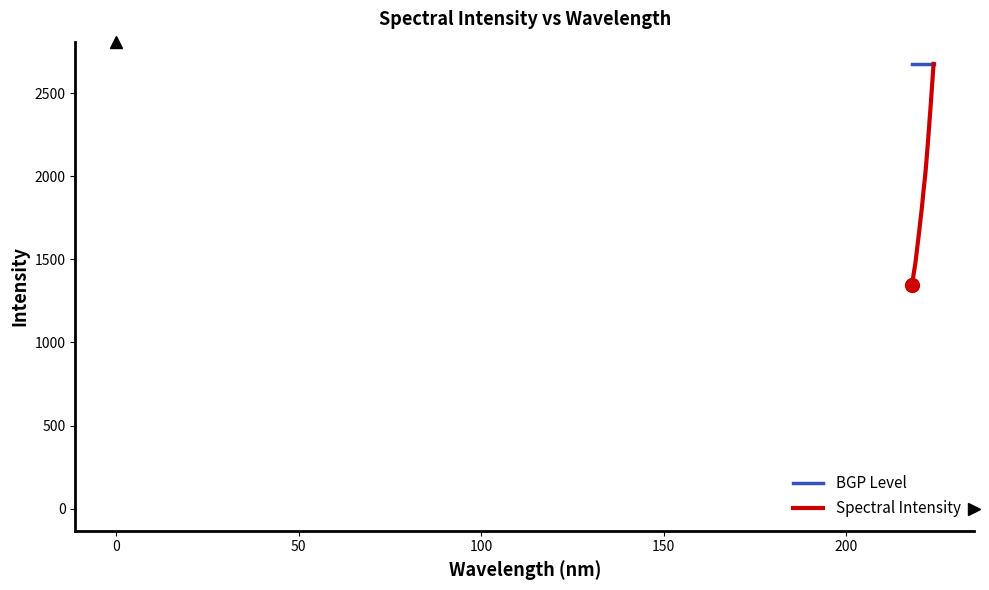

At how many categories does at least one series exceed 1417?

32